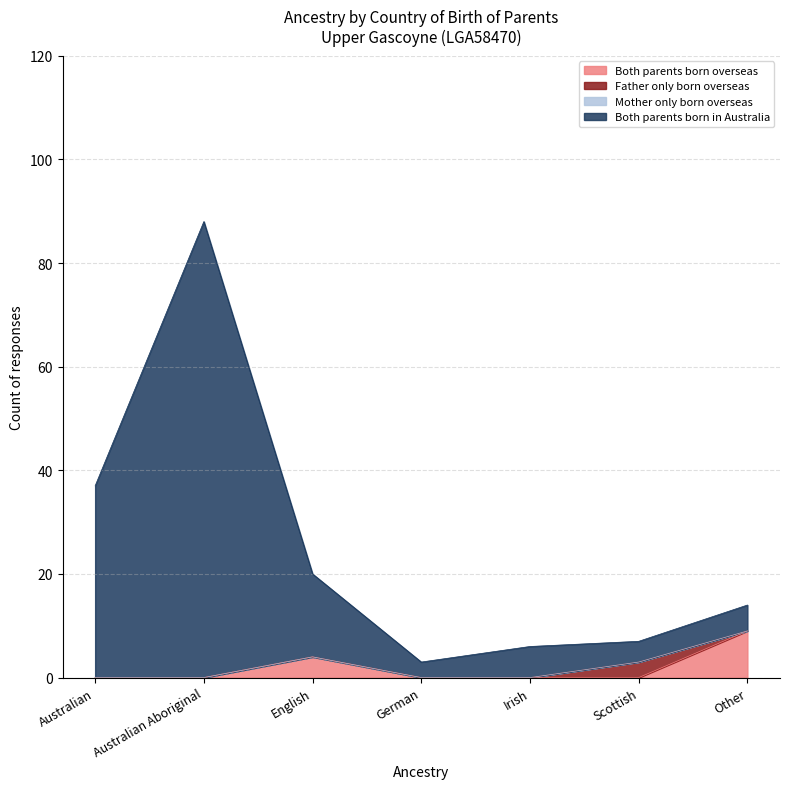

True or false: Both parents born in Australia has a value of 37 at Australian.

True